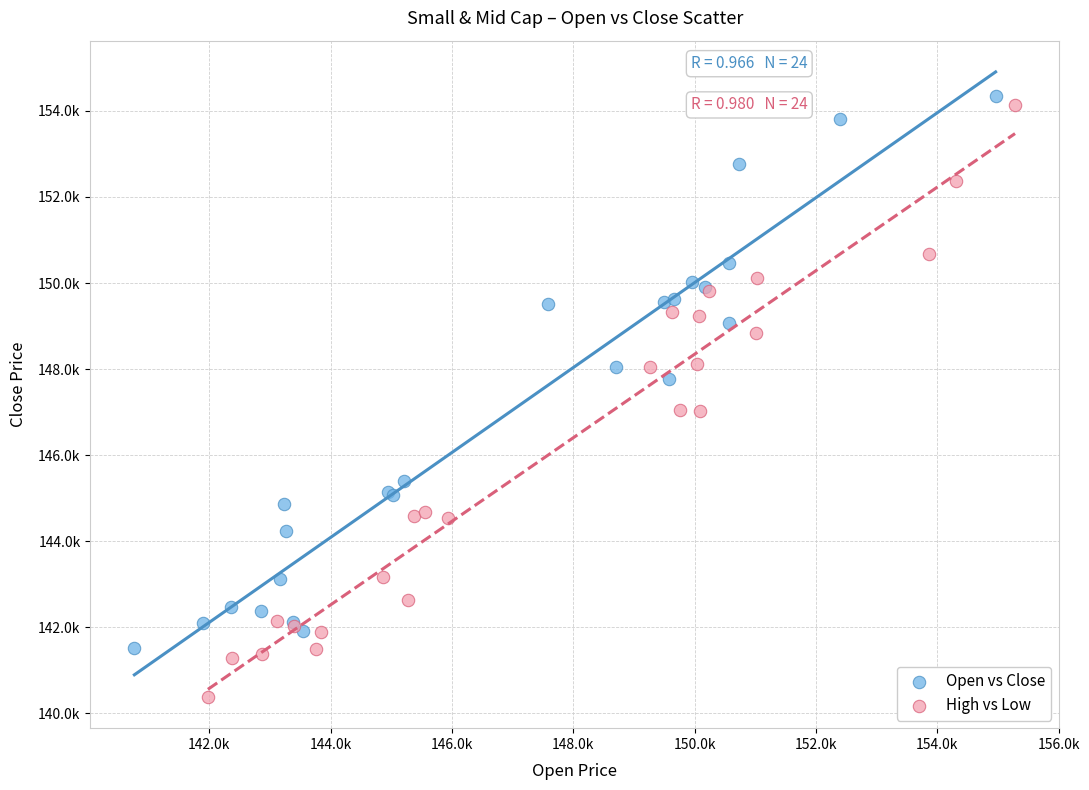

Which series has the largest Y range (max minus min)?

High vs Low